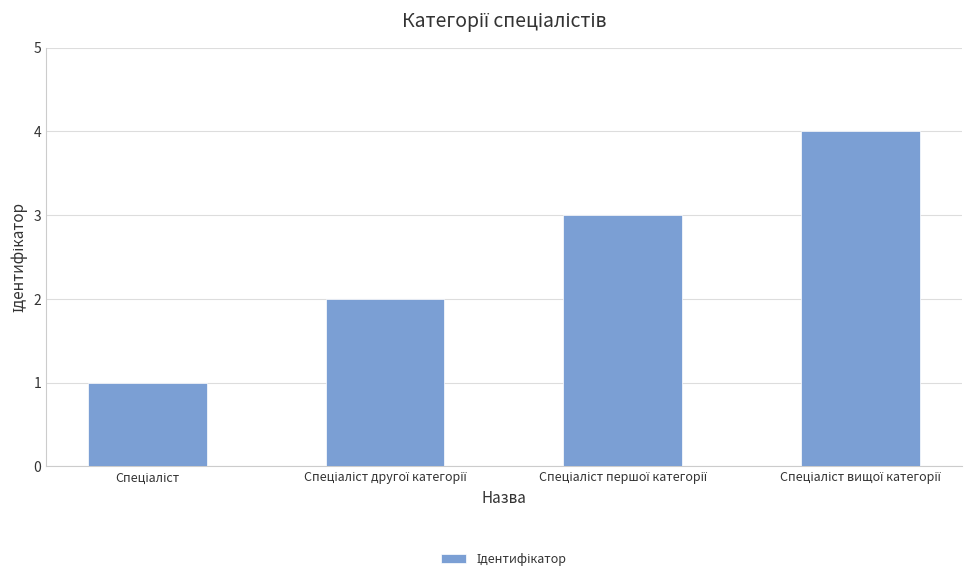

What is the greatest value displayed?

4